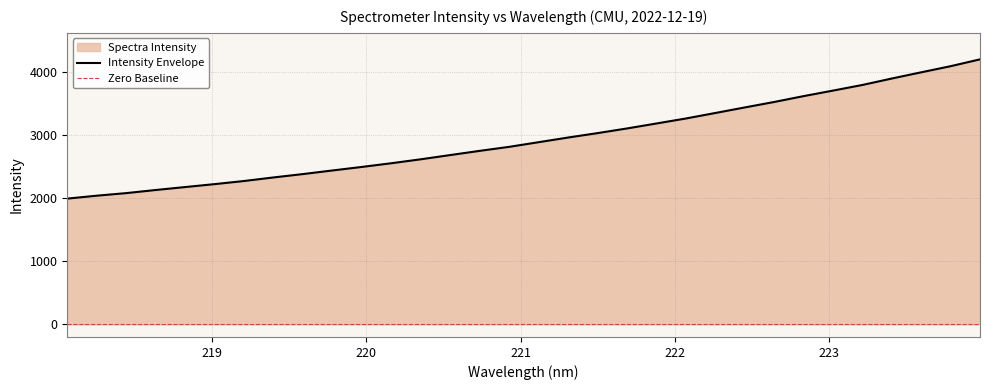

How many data points are less than 2883?

16